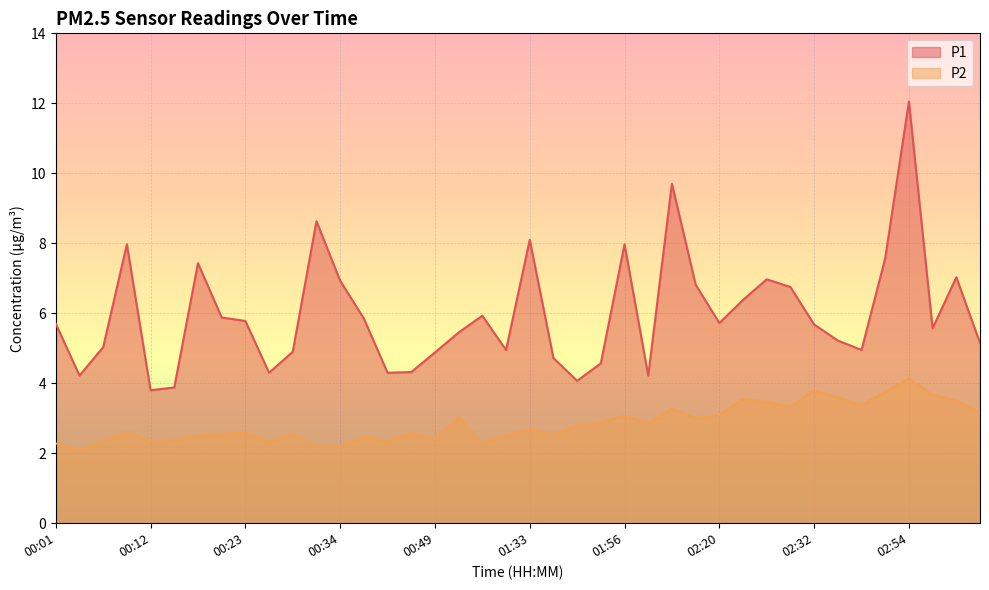

Which series has the largest range (max minus min)?

P1